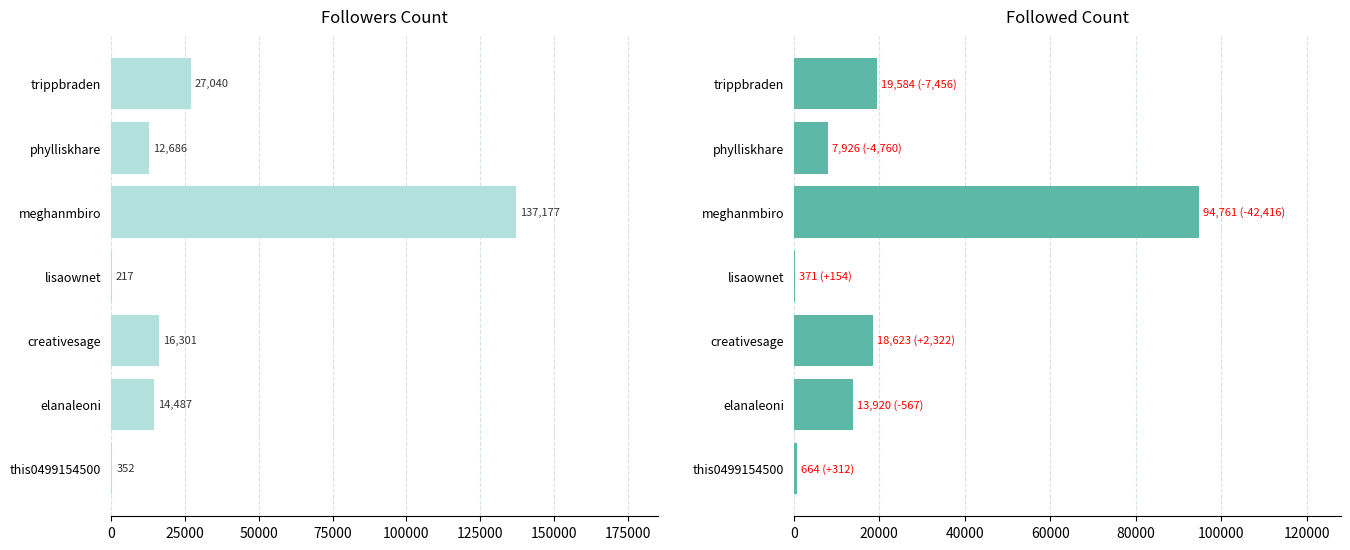

Which series changed the most between elanaleoni and phylliskhare?

Followed